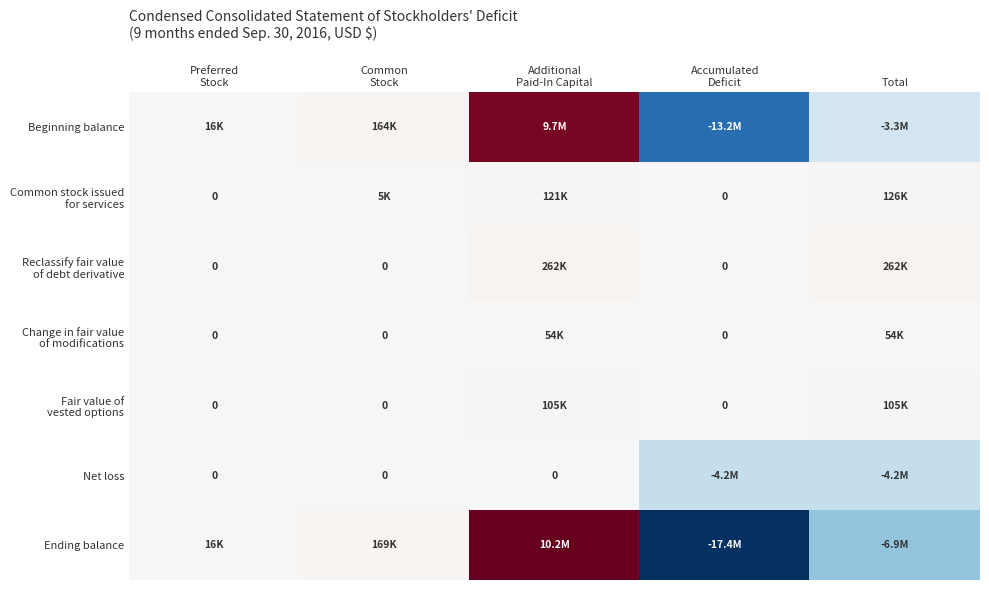

What is the minimum value shown in the chart?

-17442022